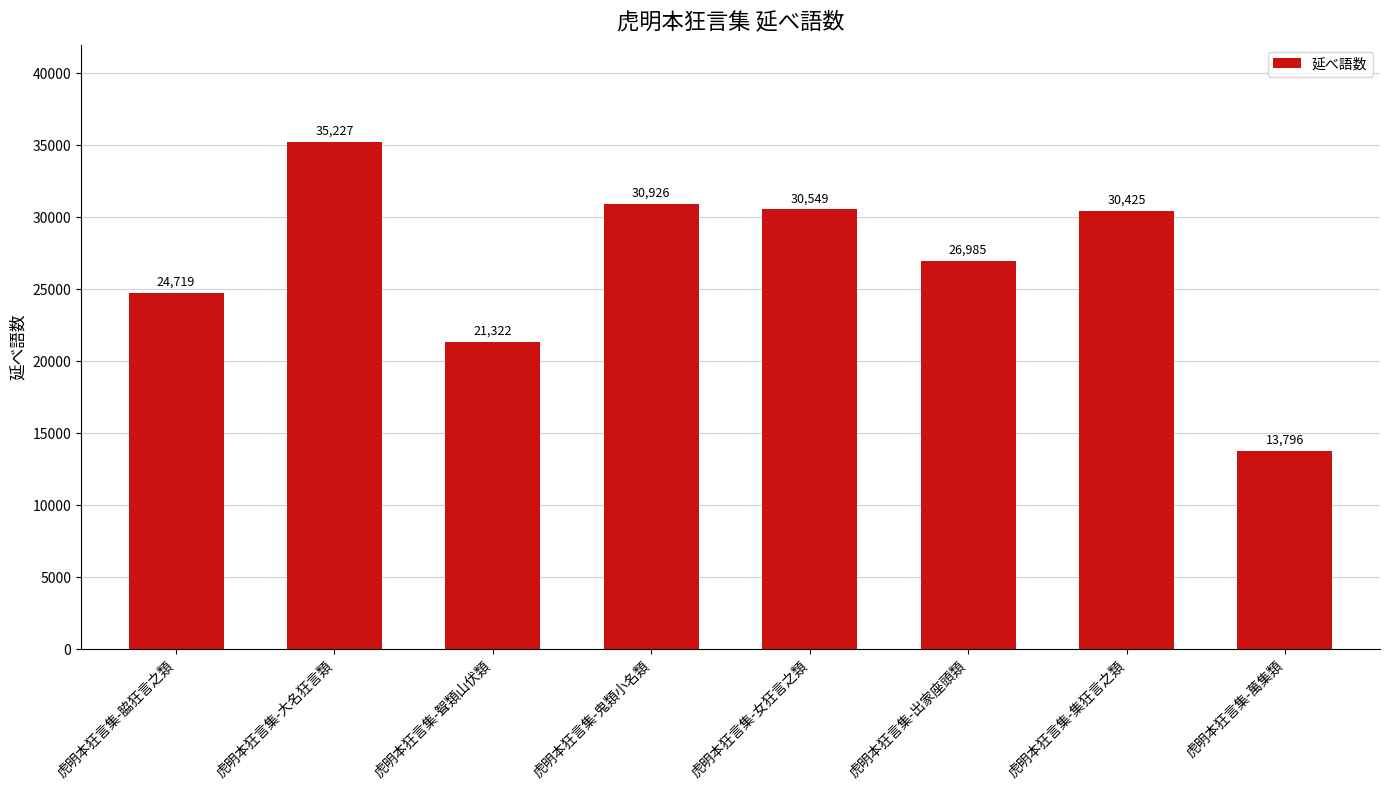

Reading left to right, list all the values displayed in this chart.

24719	35227	21322	30926	30549	26985	30425	13796